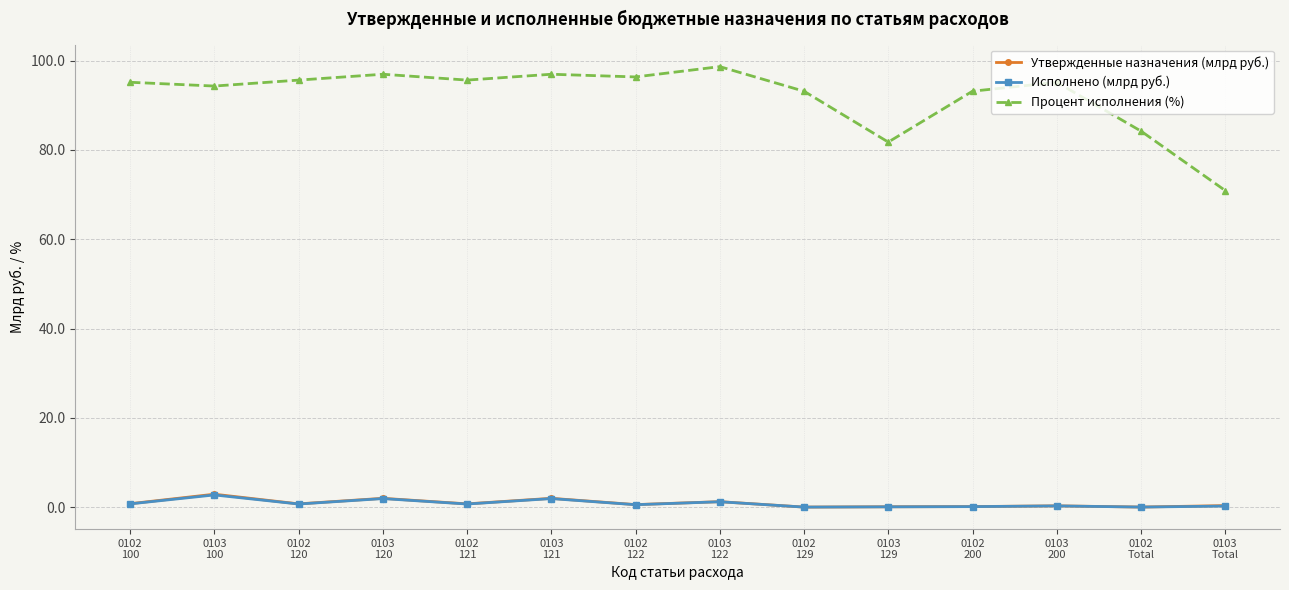

What is the difference between the highest and lowest values at 0102
129?

93.1